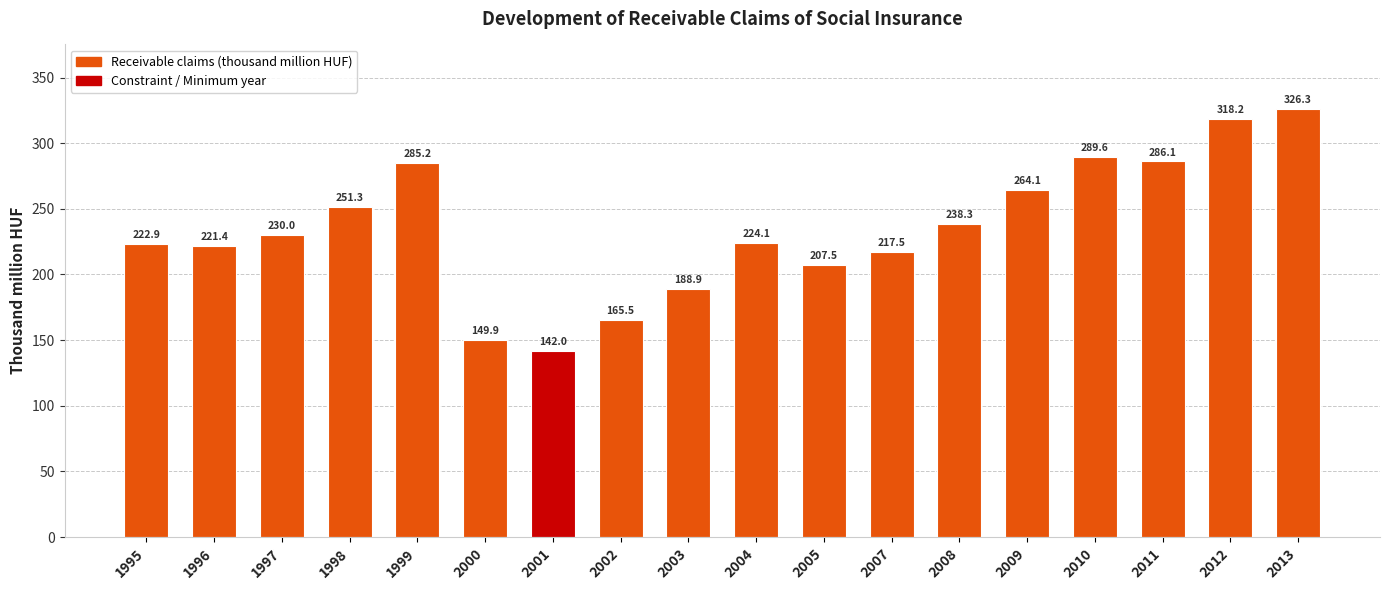

How many categories are shown in the chart?

18